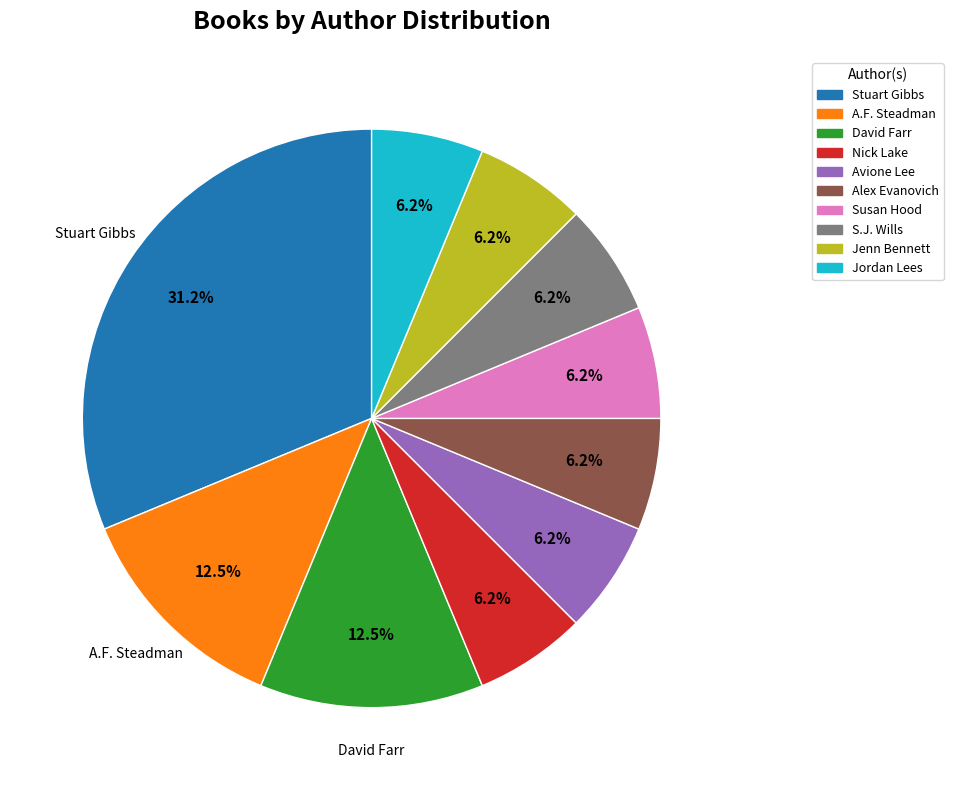

Is there any slice that represents more than half of the pie?

No